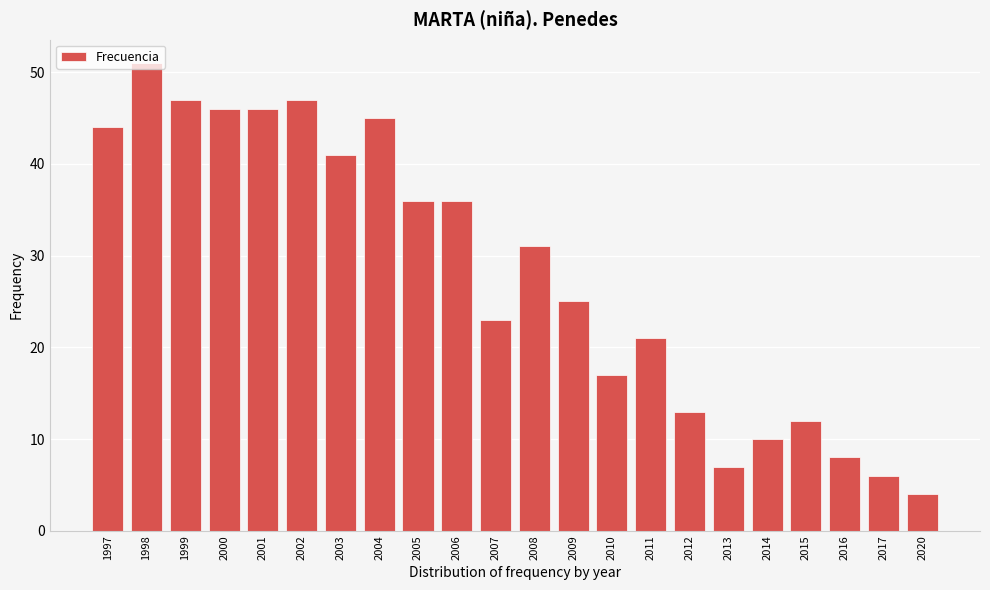

What is the difference between the second highest and minimum values?

43